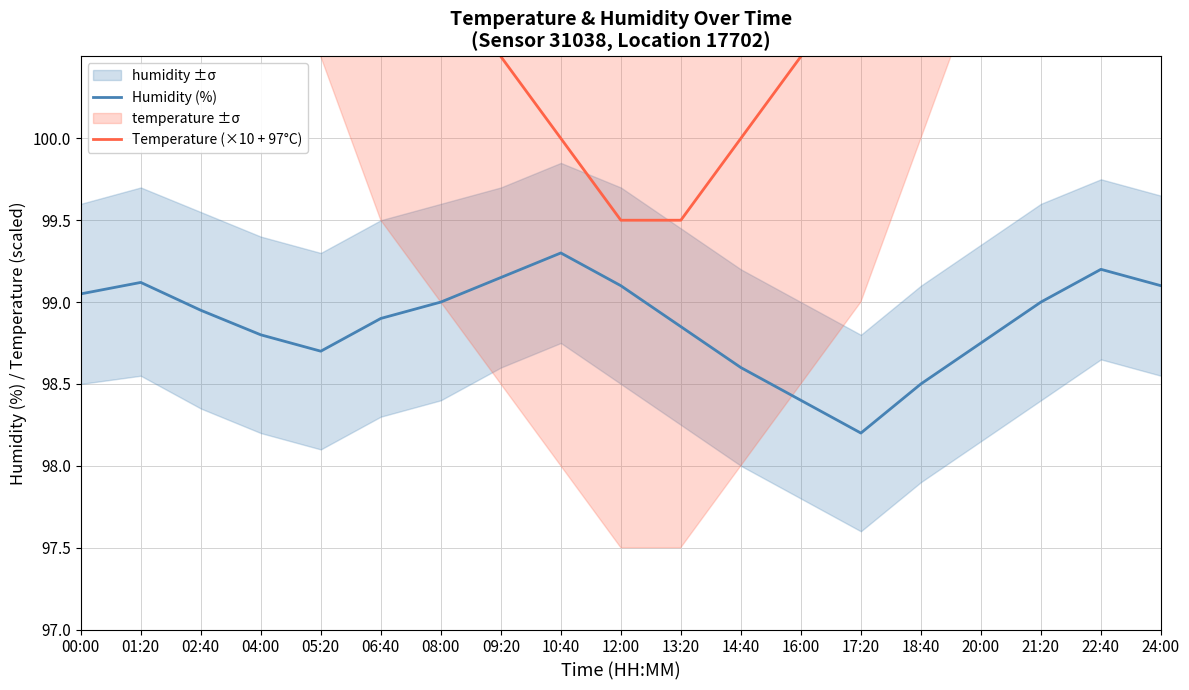

Where does the Temperature (×10 + 97°C) series first go above 102?

00:00